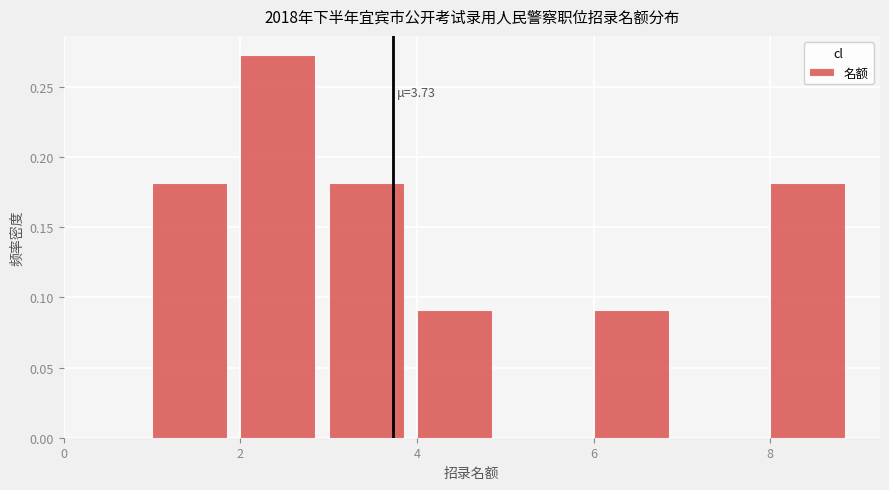

Over which range of the x-axis is the bar tallest?

2 to 3